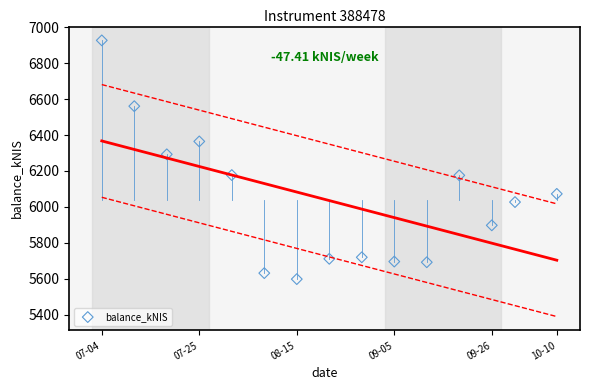

What Y value in the scatter plot is closest to 6262?

6292.7